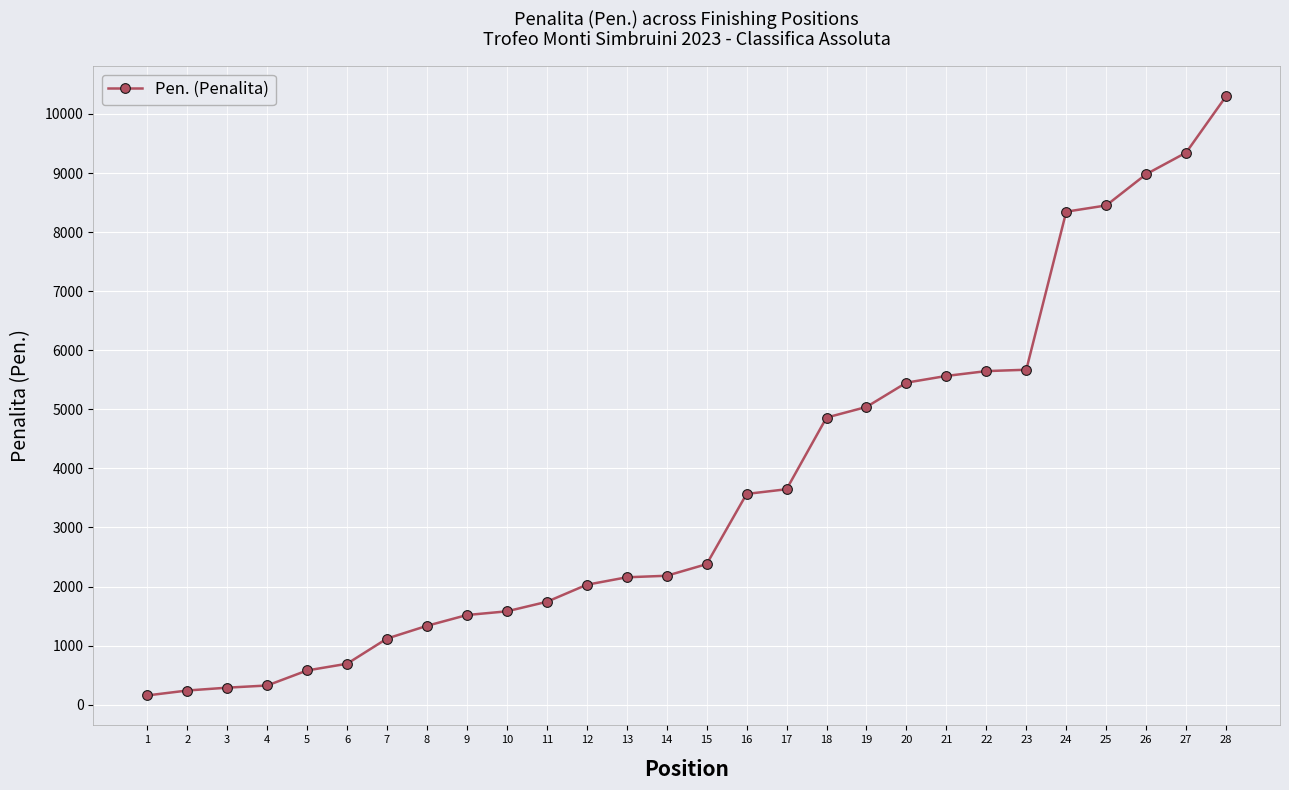

What is the maximum value shown in the chart?

10299.0